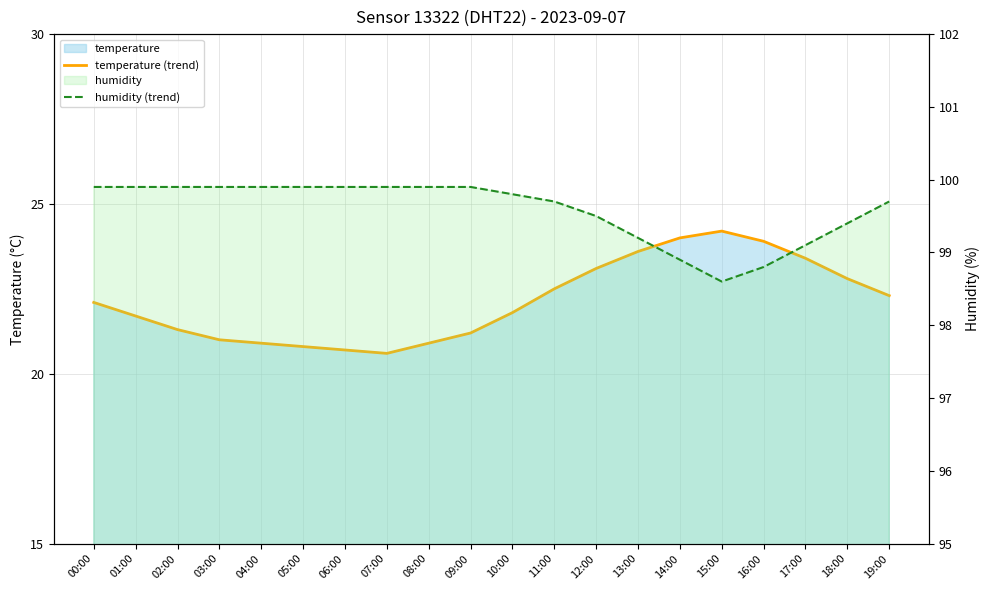

How many series are shown in this chart?

2